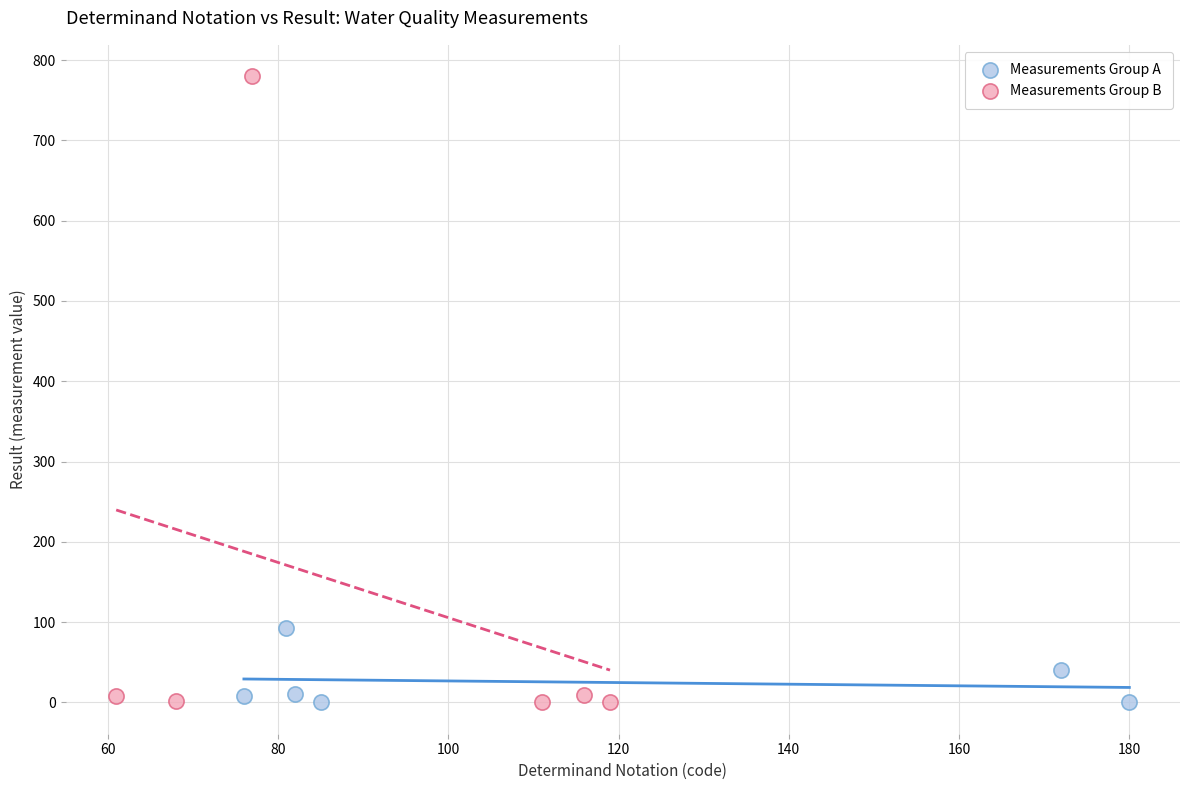

Which series has the largest Y range (max minus min)?

Measurements Group B